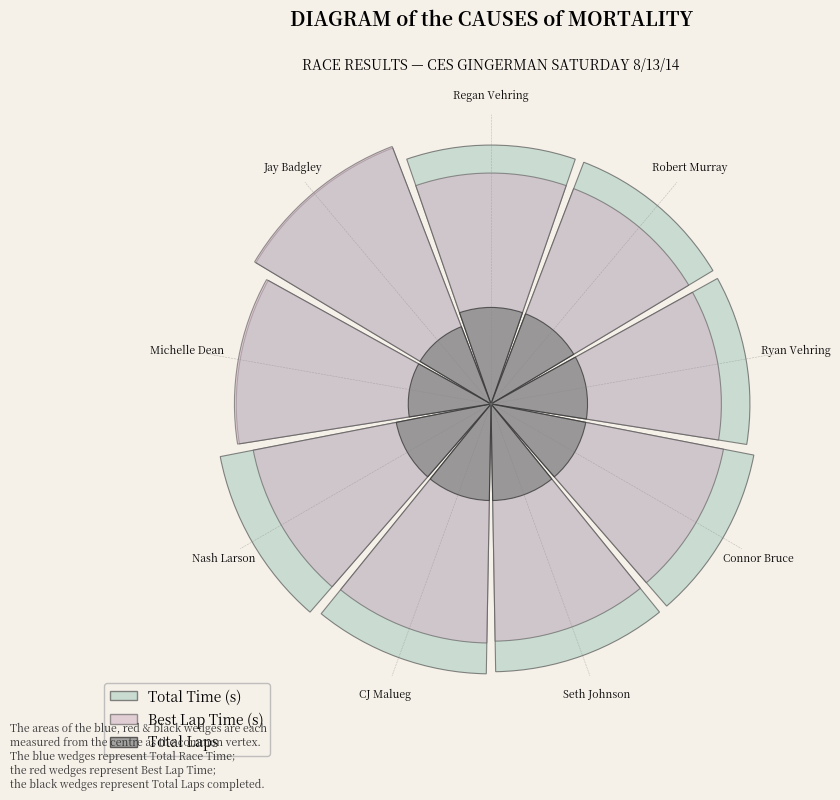

Do Jay Badgley and Connor Bruce together represent more than half of the pie?

No